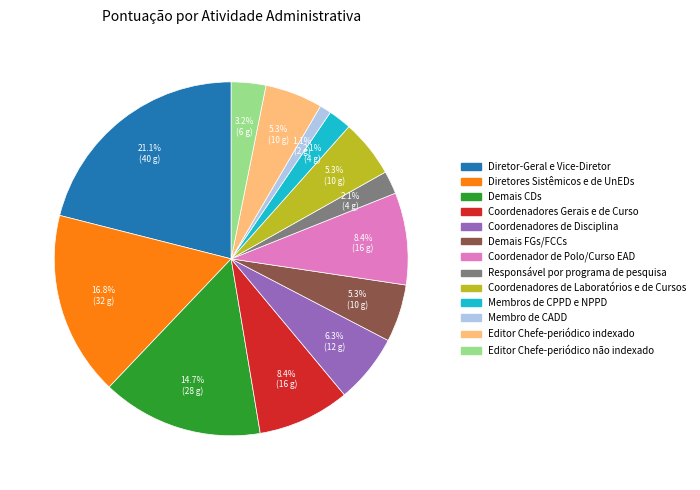

Is there a majority slice in this chart?

No